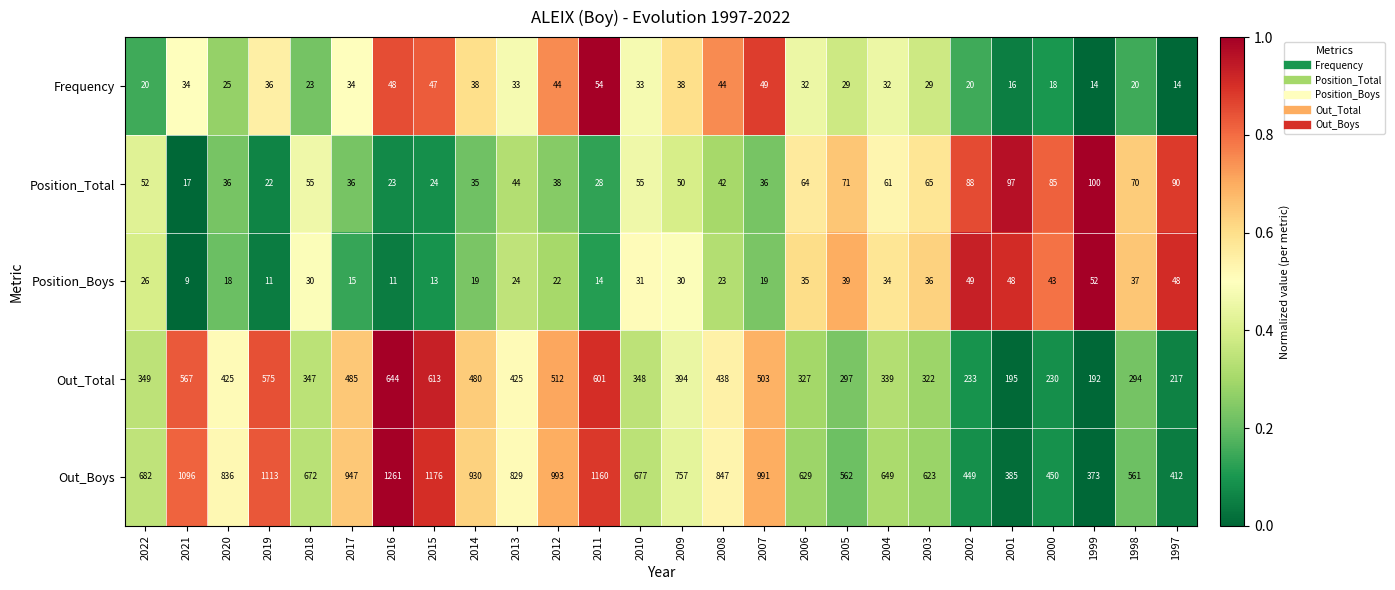

Which series has the widest spread of values?

Out_Boys